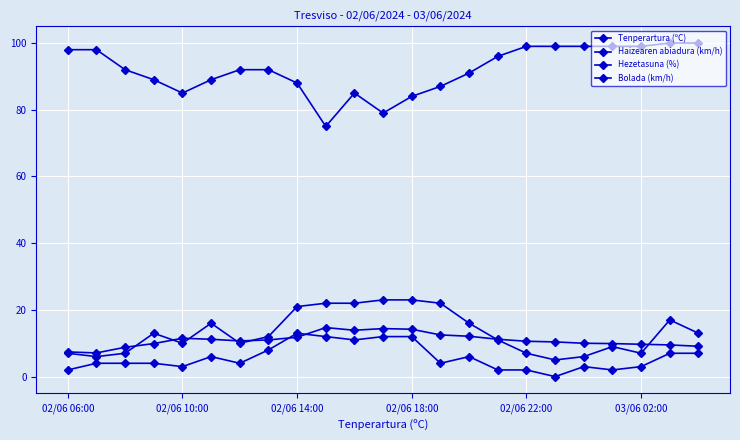

Does the chart have visible grid lines?

Yes